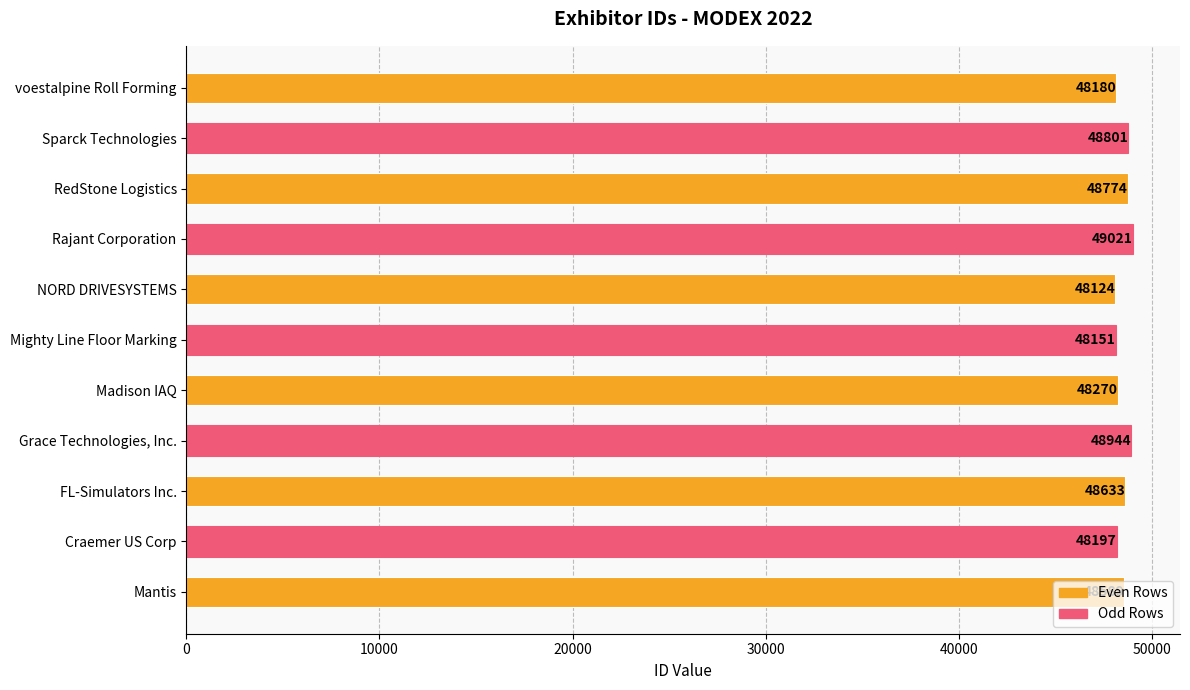

Approximately how many times larger is the value at FL-Simulators Inc. compared to Mantis?

1.0